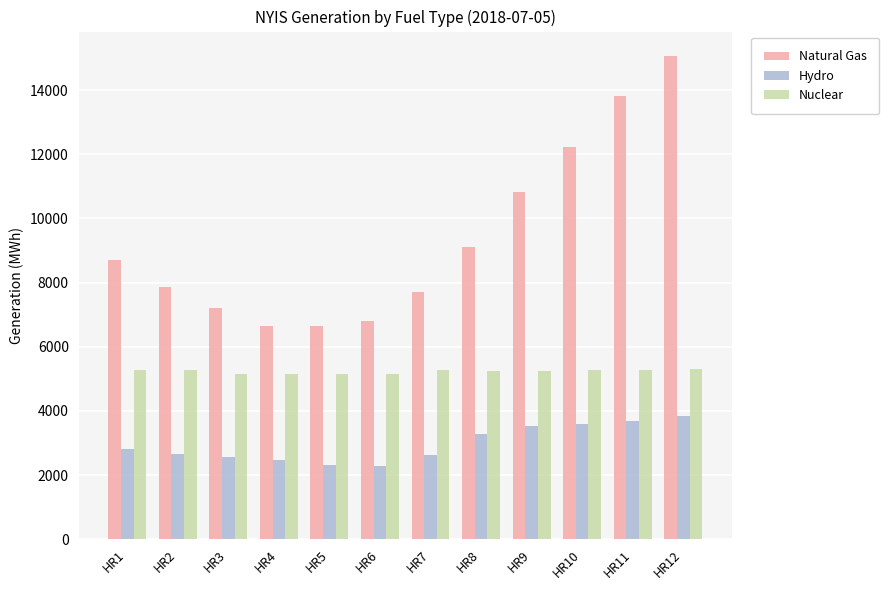

Count the number of categories in the chart.

12